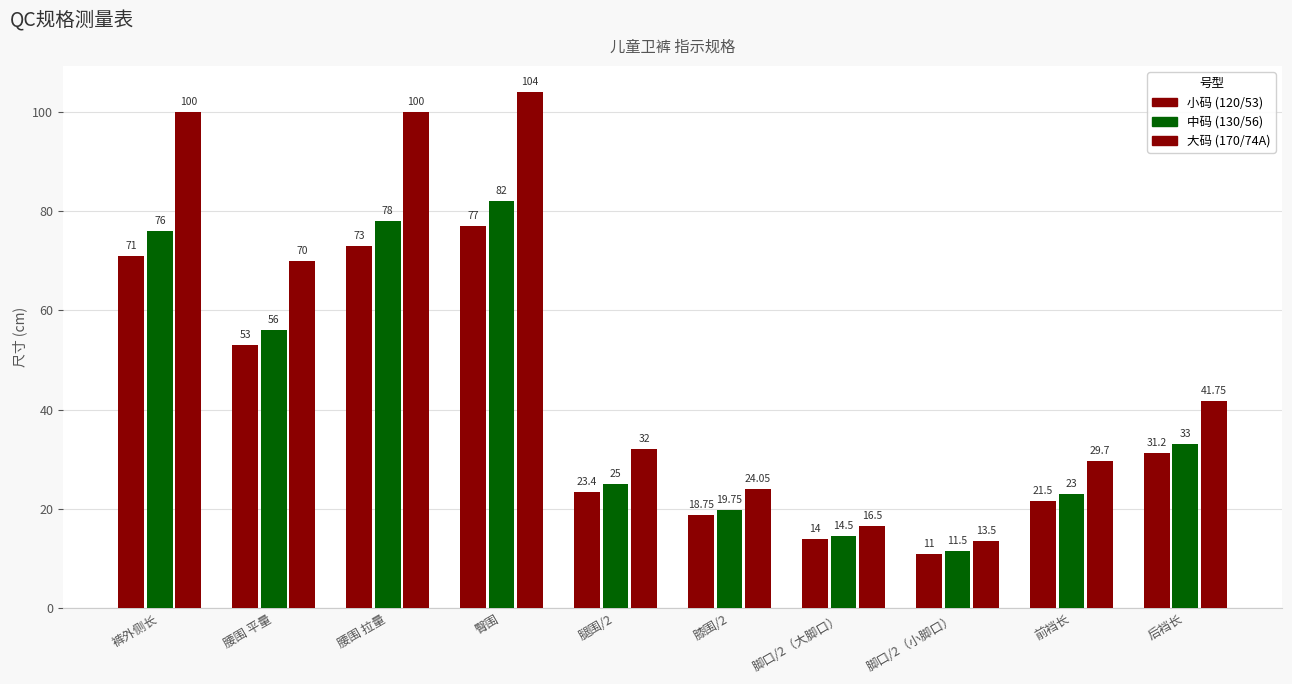

How many groups of bars are there?

10